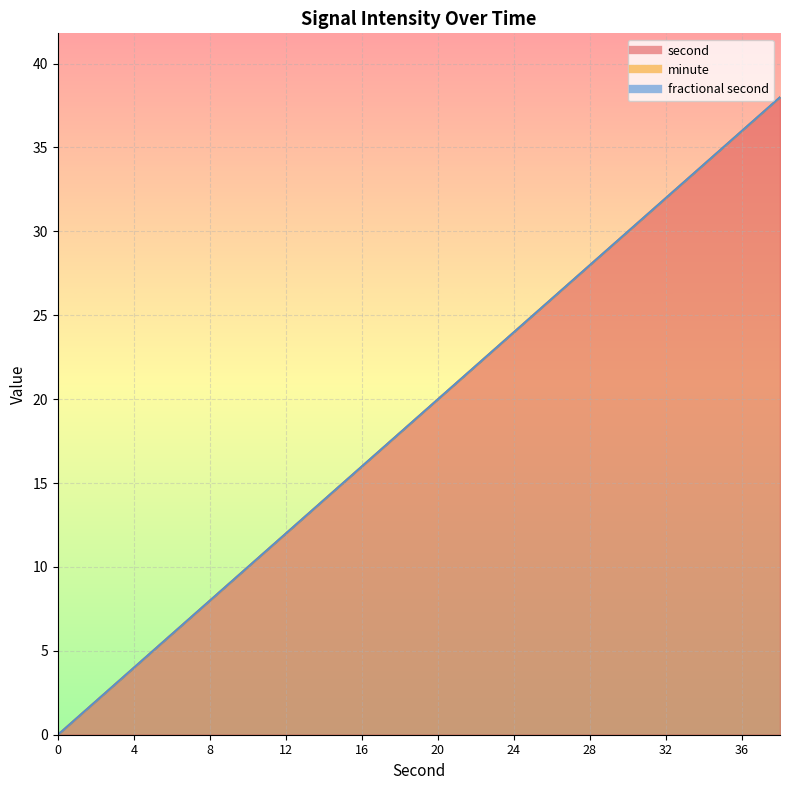

The value of minute at 22 is 0. True or false?

True